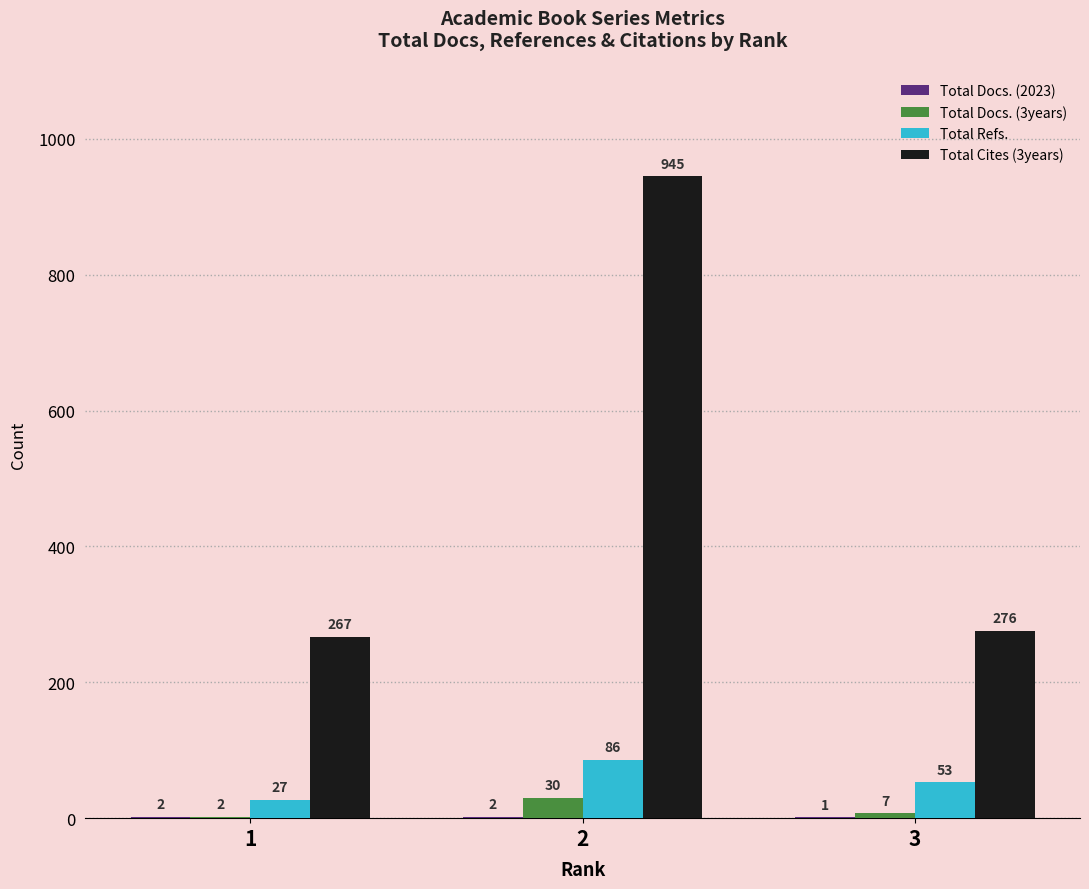

Which series has the widest spread of values?

Total Cites (3years)